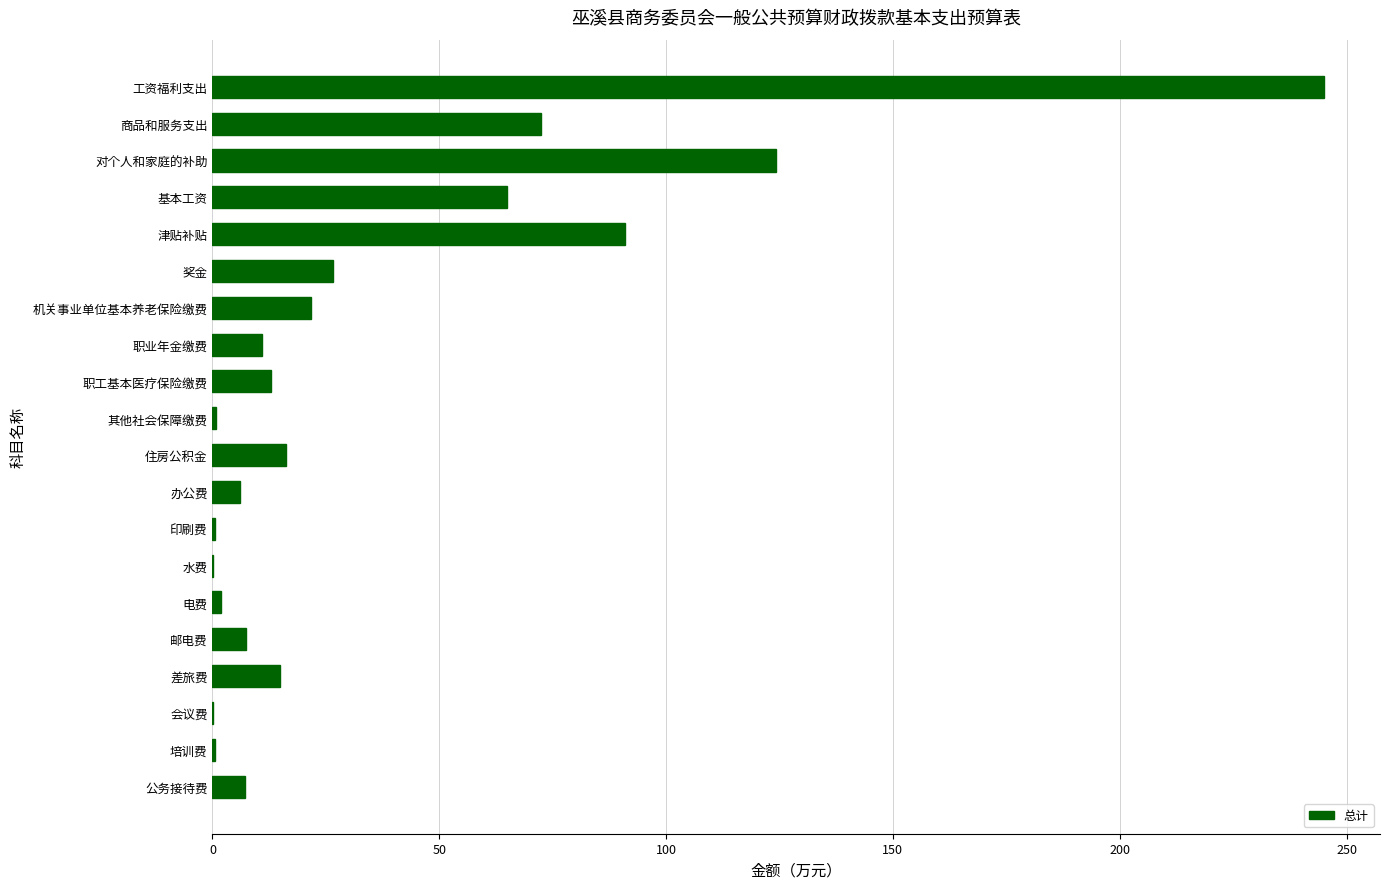

What is the greatest value displayed?

245.1